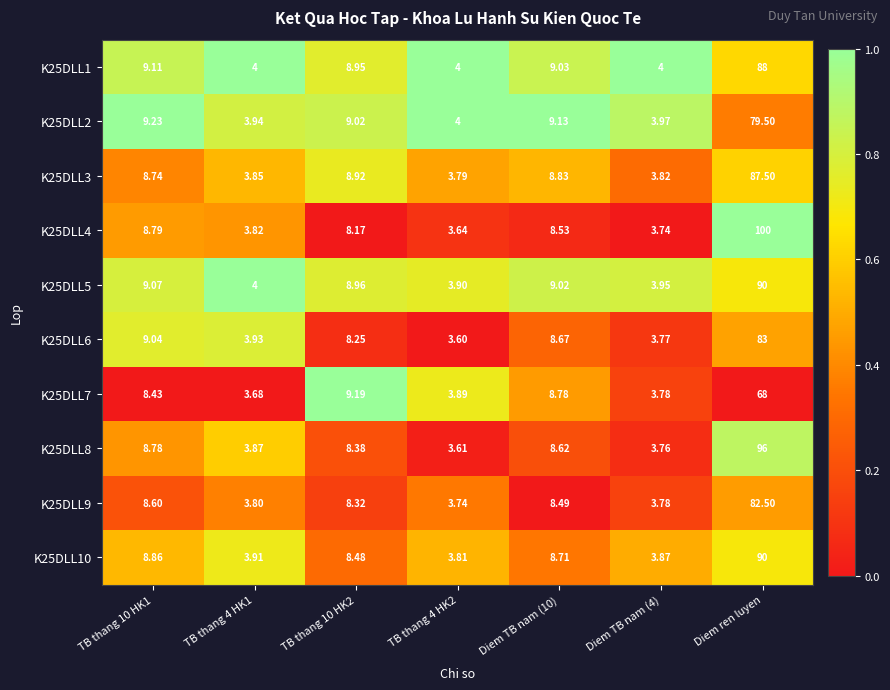

At which category is the sum across all series the highest?

Diem ren luyen